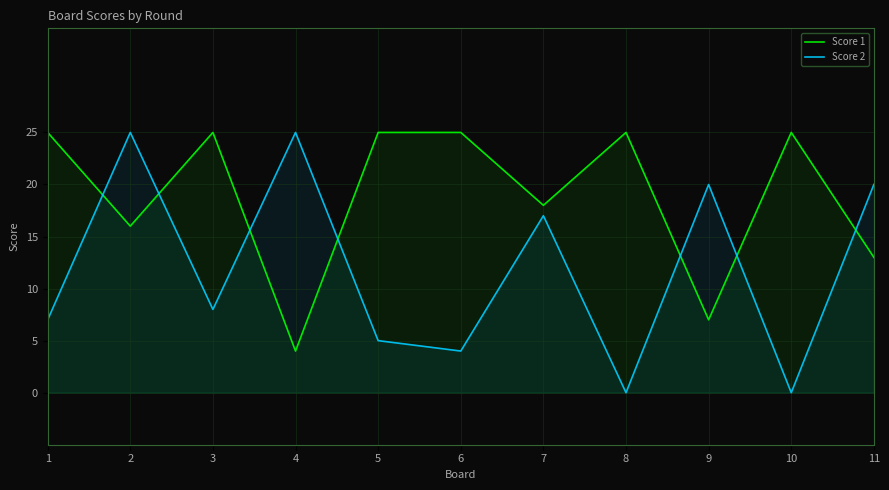

Reading right to left, list all the values displayed in this chart.

Score 1: 13	25	7	25	18	25	25	4	25	16	25
Score 2: 20	0	20	0	17	4	5	25	8	25	7